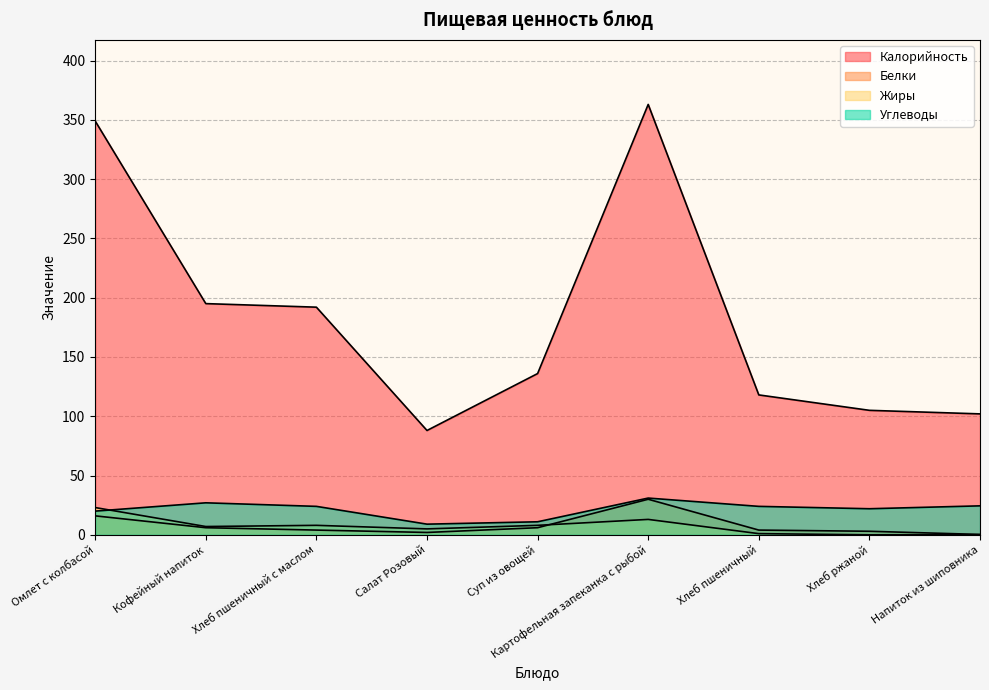

Does the chart have visible grid lines?

Yes